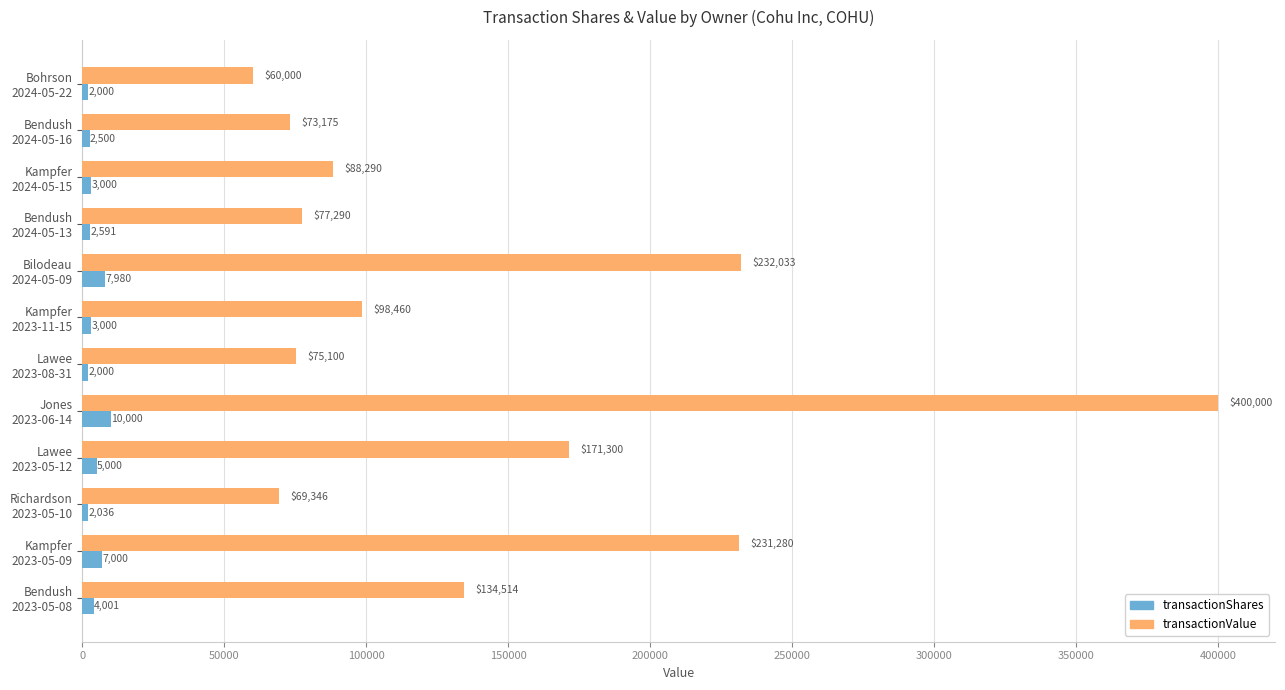

Rank the series by their maximum value, from highest to lowest.

transactionValue, transactionShares